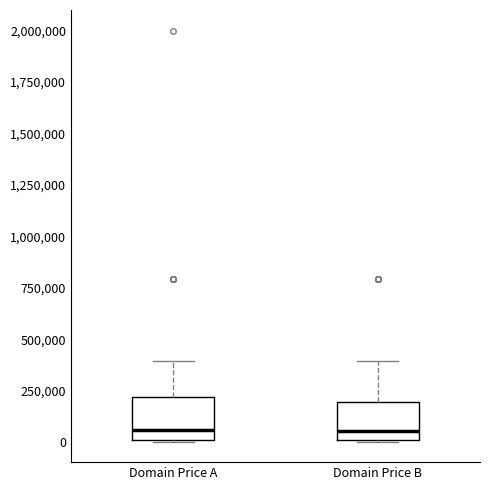

Reading left to right, read every box against the y-axis: the position of its median line, the range the box covers, and the ends of its whiskers. The values are not printed on the chart, so give them approximately, as read against the axis.

Domain Price A: median 50000, box 0 to 200000, whiskers 0 to 400000
Domain Price B: median 50000, box 0 to 200000, whiskers 0 to 400000